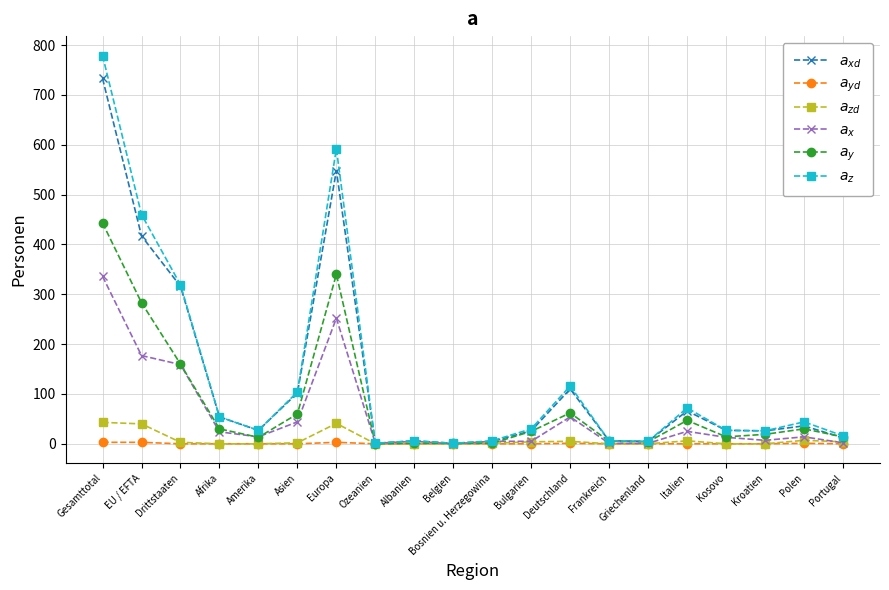

How many distinct data groups are displayed?

6